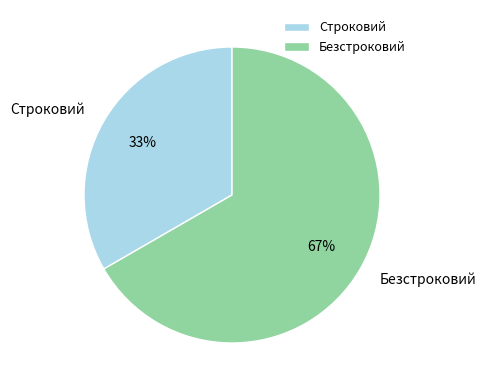

Does Строковий account for over 50% of the chart?

No